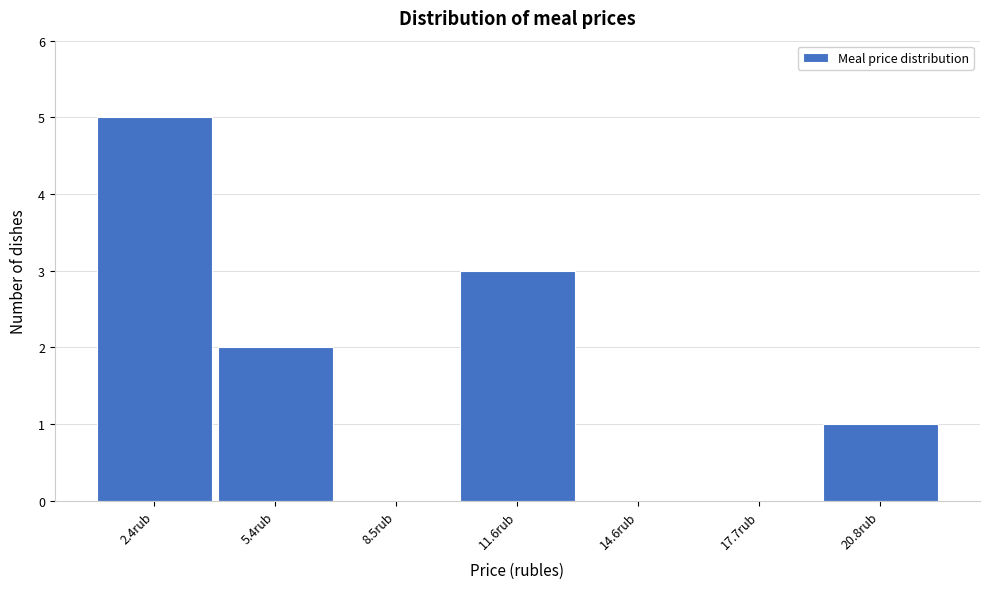

Reading left to right, list all the values displayed in this chart.

2.4rub=5	5.4rub=2	8.5rub=0	11.6rub=3	14.6rub=0	17.7rub=0	20.8rub=1